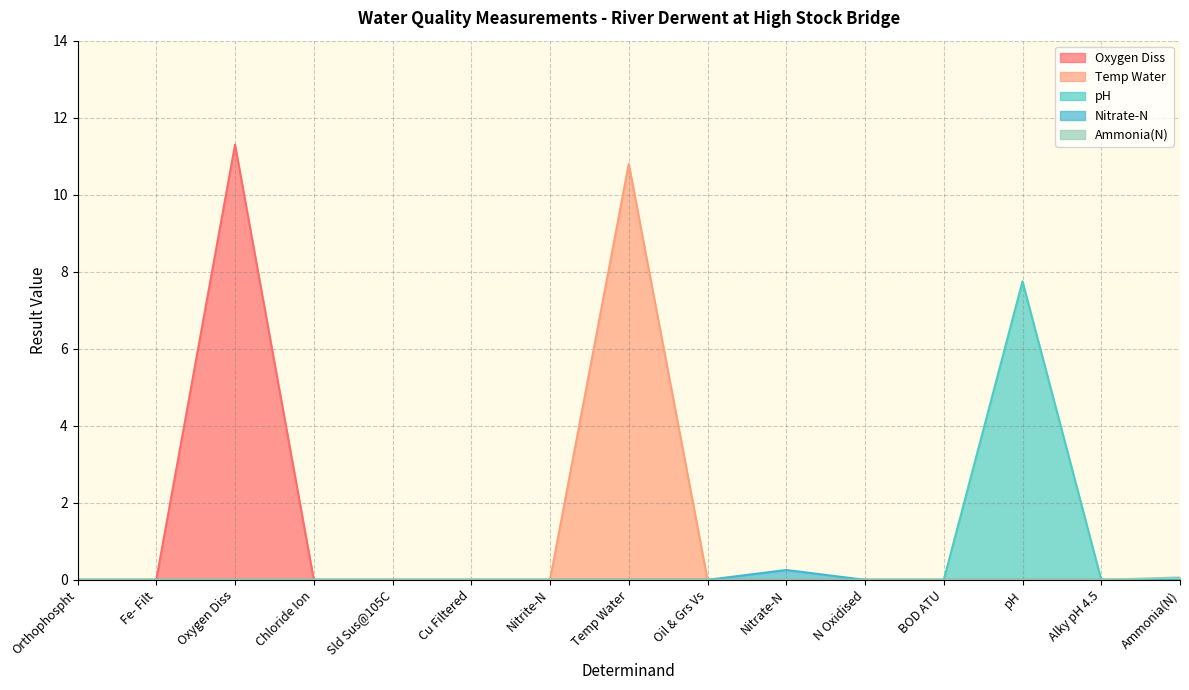

Which category has the highest value across all series?

Oxygen Diss